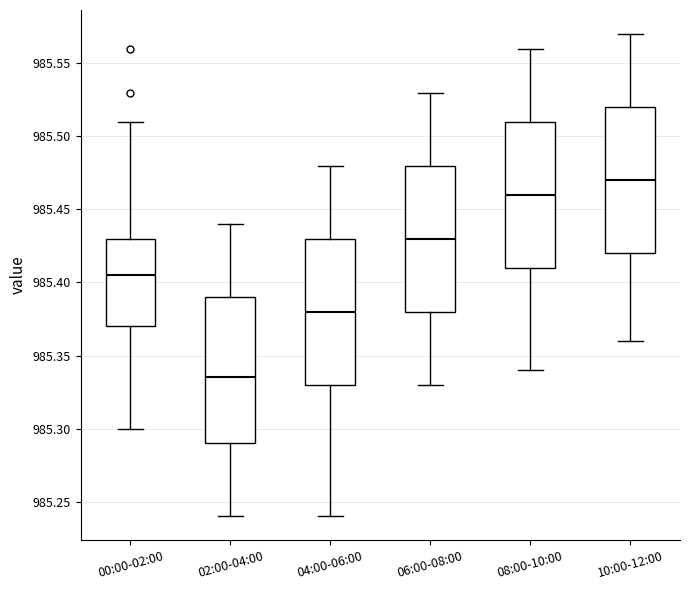

Reading left to right, read every box against the y-axis: the position of its median line, the range the box covers, and the ends of its whiskers. The values are not printed on the chart, so give them approximately, as read against the axis.

00:00-02:00: median 985.405, box 985.370 to 985.430, whiskers 985.300 to 985.510
02:00-04:00: median 985.335, box 985.290 to 985.390, whiskers 985.240 to 985.440
04:00-06:00: median 985.380, box 985.330 to 985.430, whiskers 985.240 to 985.480
06:00-08:00: median 985.430, box 985.380 to 985.480, whiskers 985.330 to 985.530
08:00-10:00: median 985.460, box 985.410 to 985.510, whiskers 985.340 to 985.560
10:00-12:00: median 985.470, box 985.420 to 985.520, whiskers 985.360 to 985.570